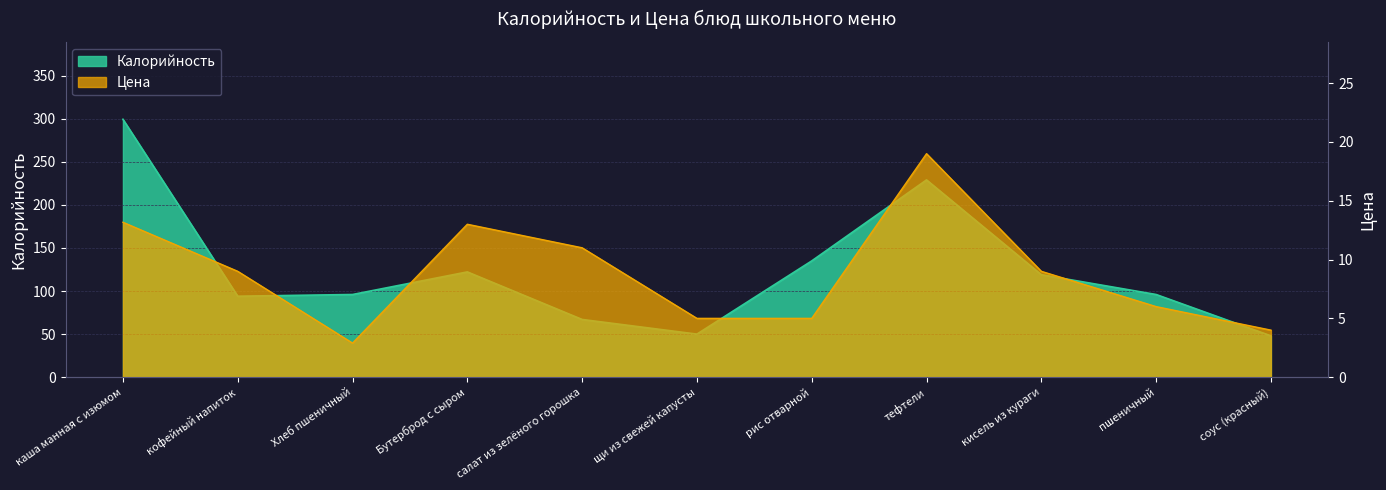

At which category is the sum across all series the highest?

каша манная с изюмом